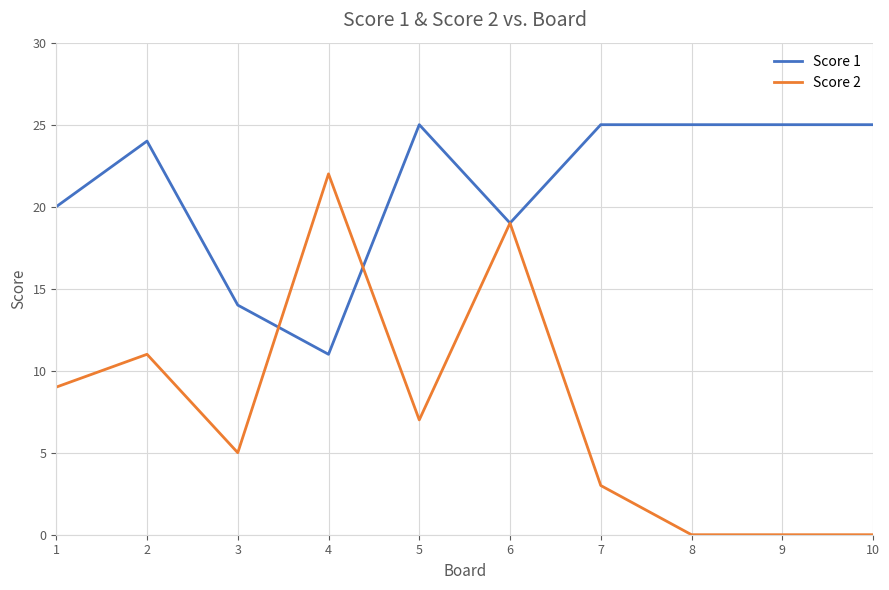

At which category is the sum across all series the highest?

6